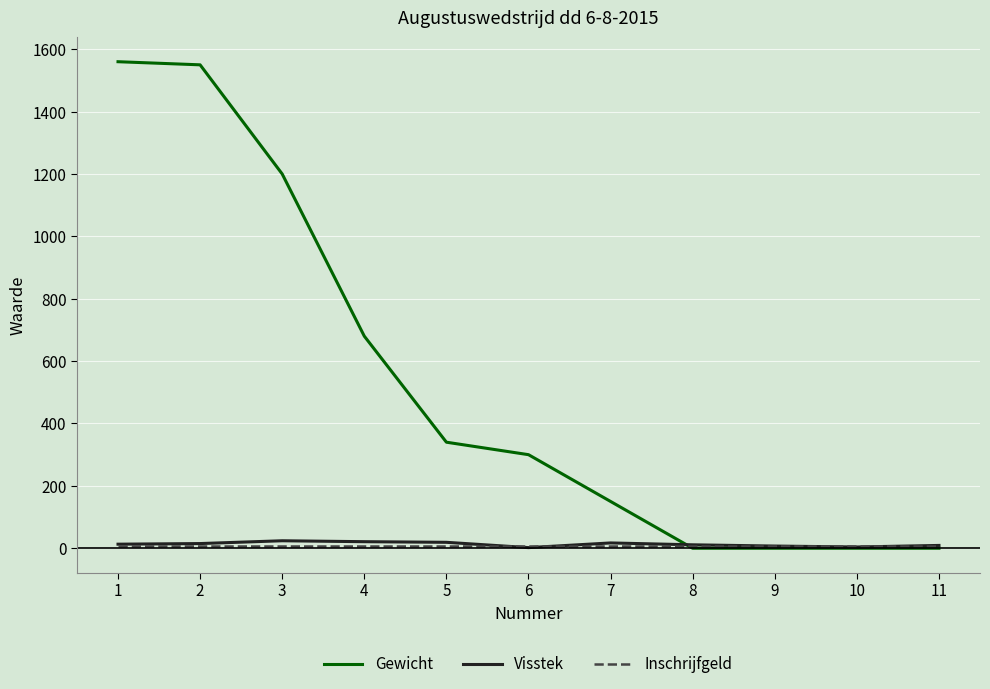

What is the greatest value displayed?

1560